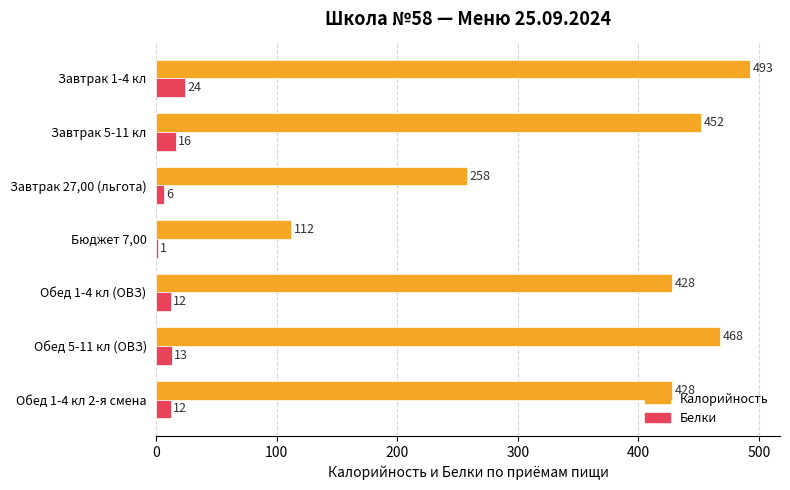

What is the maximum value for Белки?

24